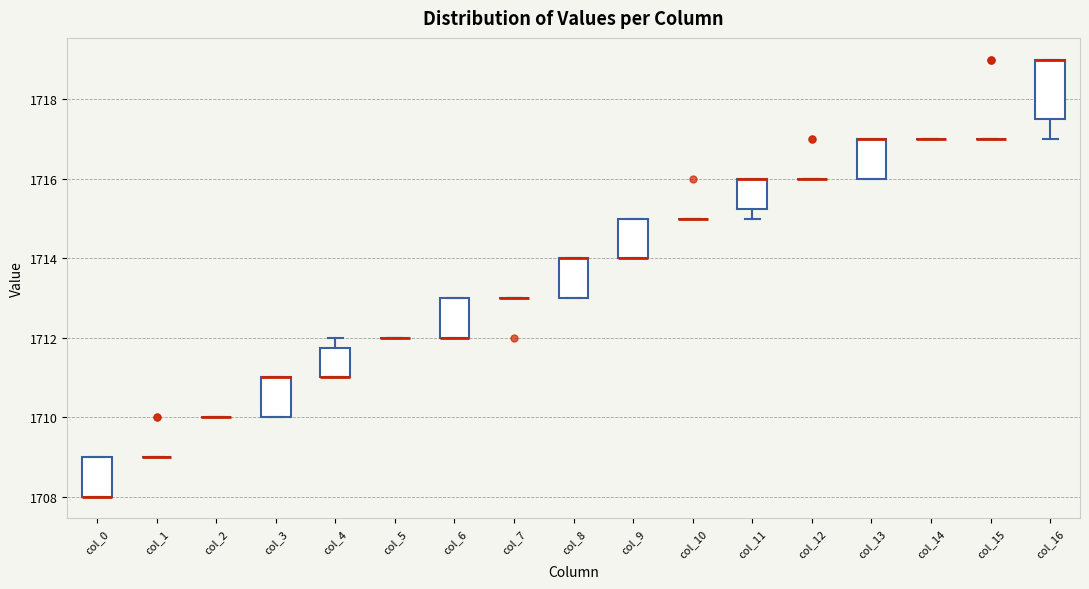

Reading left to right, transcribe this box plot: for each box, give where its median line is, the range the box spans, and where its two whiskers end, as read against the y-axis. The values are not printed on the chart, so give them approximately, as read against the axis.

col_0: median 1708.0 (drawn on the box's lower edge), box 1708.0 to 1709.0, whiskers 1708.0 to 1709.0
col_1: box collapsed to a line at 1709.0, whiskers 1709.0 to 1709.0
col_2: box collapsed to a line at 1710.0, whiskers 1710.0 to 1710.0
col_3: median 1711.0 (drawn on the box's upper edge), box 1710.0 to 1711.0, whiskers 1710.0 to 1711.0
col_4: median 1711.0 (drawn on the box's lower edge), box 1711.0 to 1711.8, whiskers 1711.0 to 1712.0
col_5: box collapsed to a line at 1712.0, whiskers 1712.0 to 1712.0
col_6: median 1712.0 (drawn on the box's lower edge), box 1712.0 to 1713.0, whiskers 1712.0 to 1713.0
col_7: box collapsed to a line at 1713.0, whiskers 1713.0 to 1713.0
col_8: median 1714.0 (drawn on the box's upper edge), box 1713.0 to 1714.0, whiskers 1713.0 to 1714.0
col_9: median 1714.0 (drawn on the box's lower edge), box 1714.0 to 1715.0, whiskers 1714.0 to 1715.0
col_10: box collapsed to a line at 1715.0, whiskers 1715.0 to 1715.0
col_11: median 1716.0 (drawn on the box's upper edge), box 1715.2 to 1716.0, whiskers 1715.0 to 1716.0
col_12: box collapsed to a line at 1716.0, whiskers 1716.0 to 1716.0
col_13: median 1717.0 (drawn on the box's upper edge), box 1716.0 to 1717.0, whiskers 1716.0 to 1717.0
col_14: box collapsed to a line at 1717.0, whiskers 1717.0 to 1717.0
col_15: box collapsed to a line at 1717.0, whiskers 1717.0 to 1717.0
col_16: median 1719.0 (drawn on the box's upper edge), box 1717.6 to 1719.0, whiskers 1717.0 to 1719.0